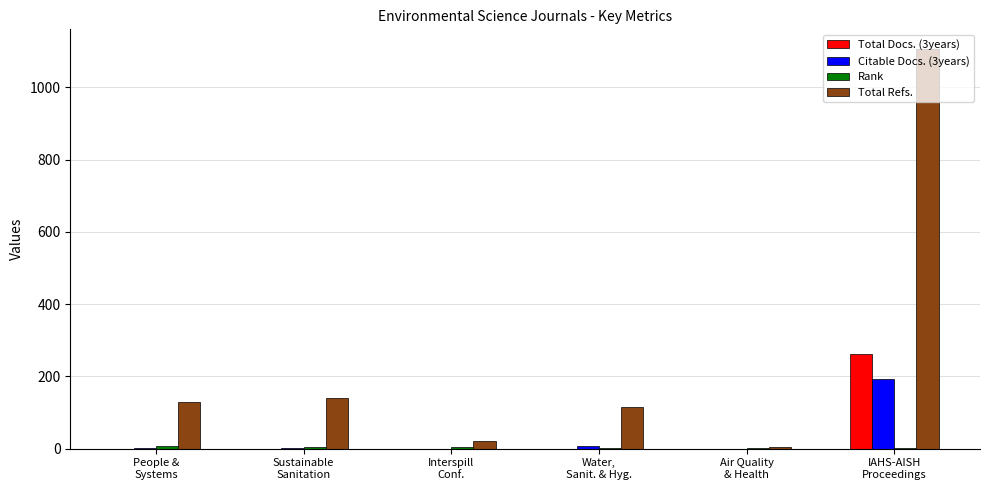

What is the greatest value displayed?

1105